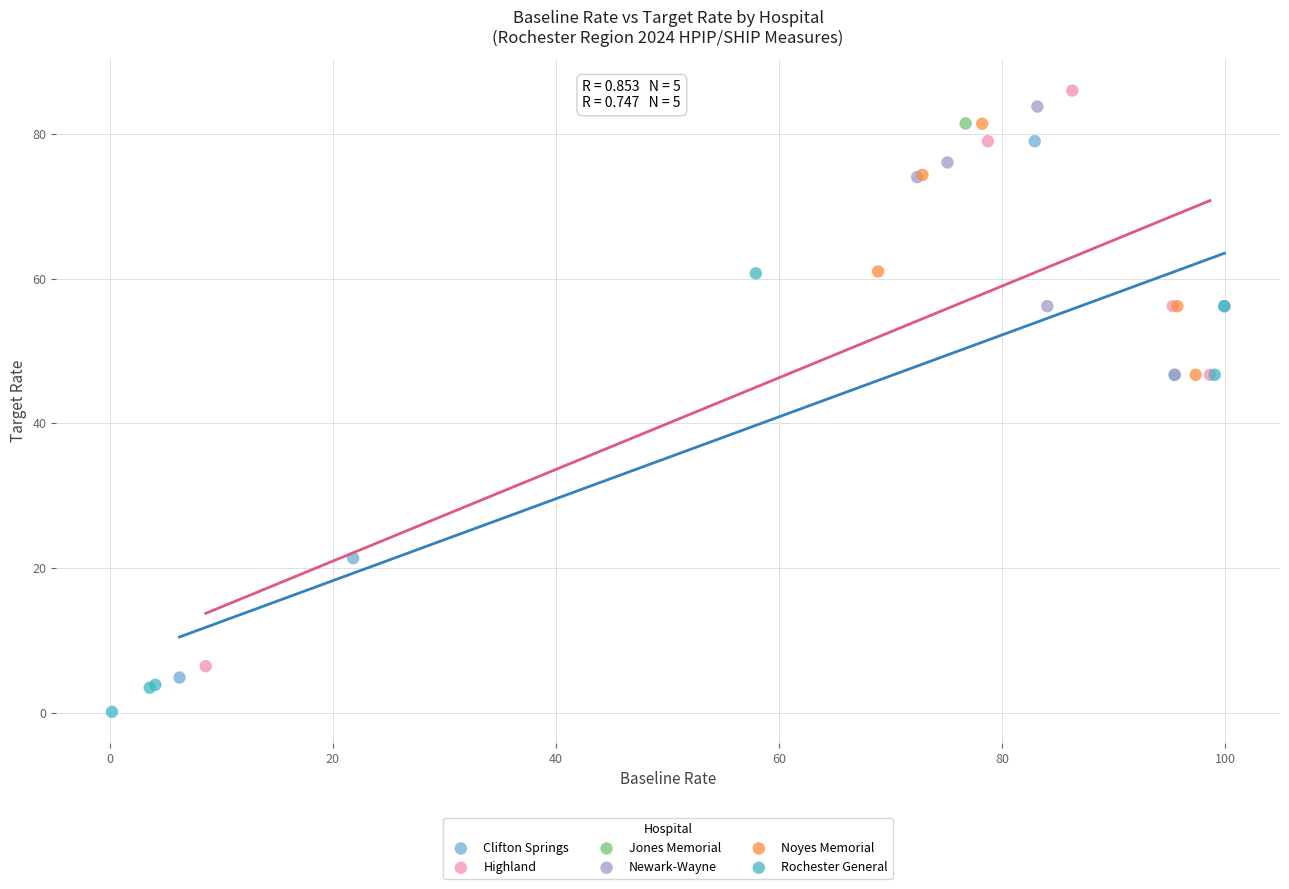

What are all the series names shown in the legend?

Clifton Springs, Highland, Jones Memorial, Newark-Wayne, Noyes Memorial, Rochester General